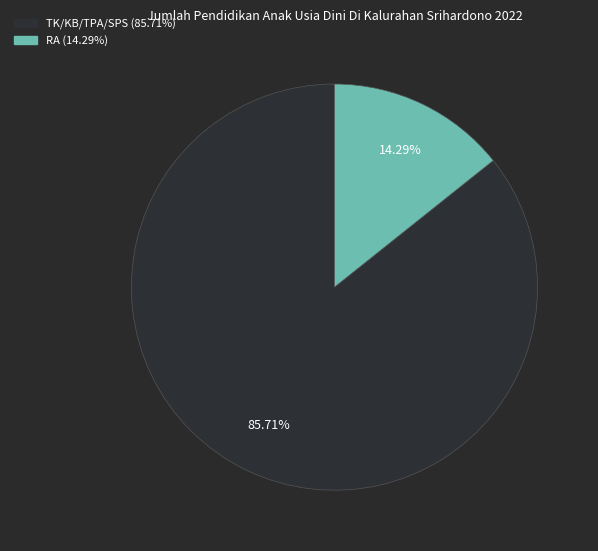

Does RA represent more than half of the total?

No